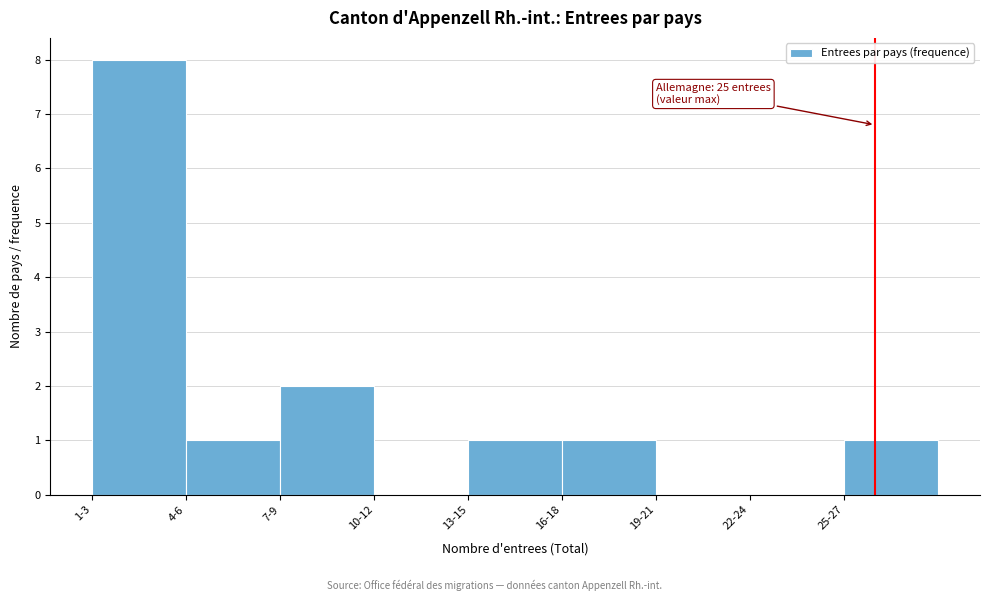

Reading left to right, transcribe all the data shown in this chart.

1-3=8	4-6=1	7-9=2	10-12=0	13-15=1	16-18=1	19-21=0	22-24=0	25-27=1